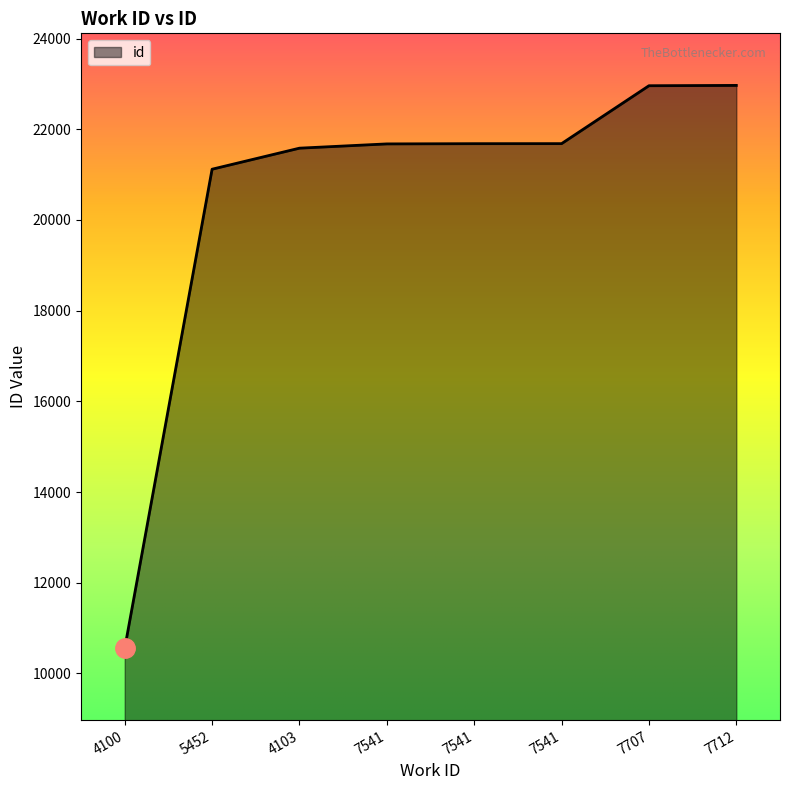

What is the difference between the maximum and minimum values?

12415